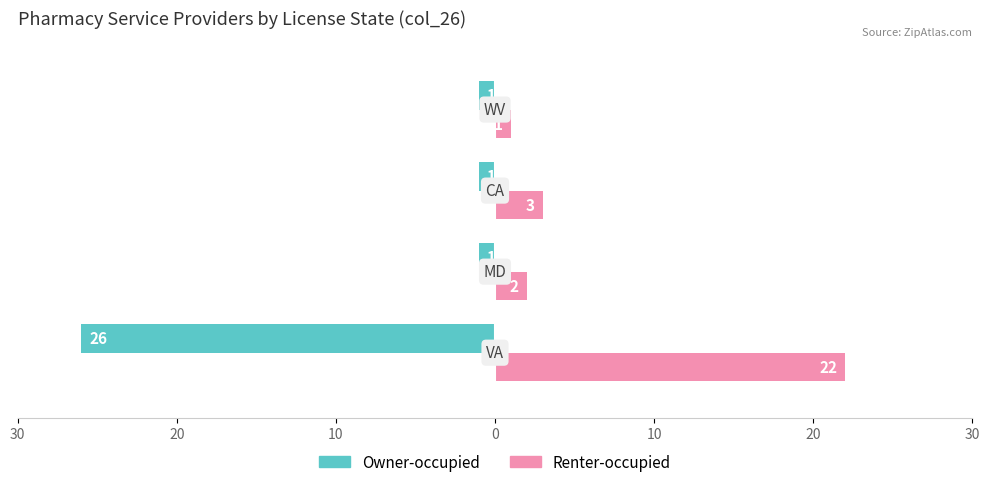

What are all the series names shown in the legend?

Owner-occupied, Renter-occupied